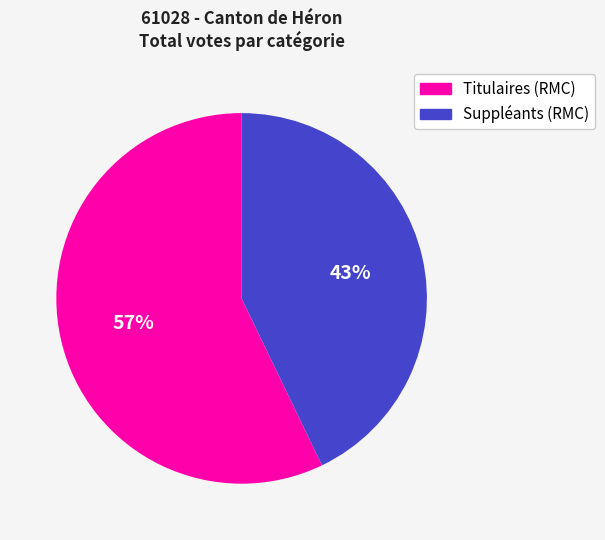

Is the sum of Suppléants (RMC) and Titulaires (RMC) greater than half?

Yes